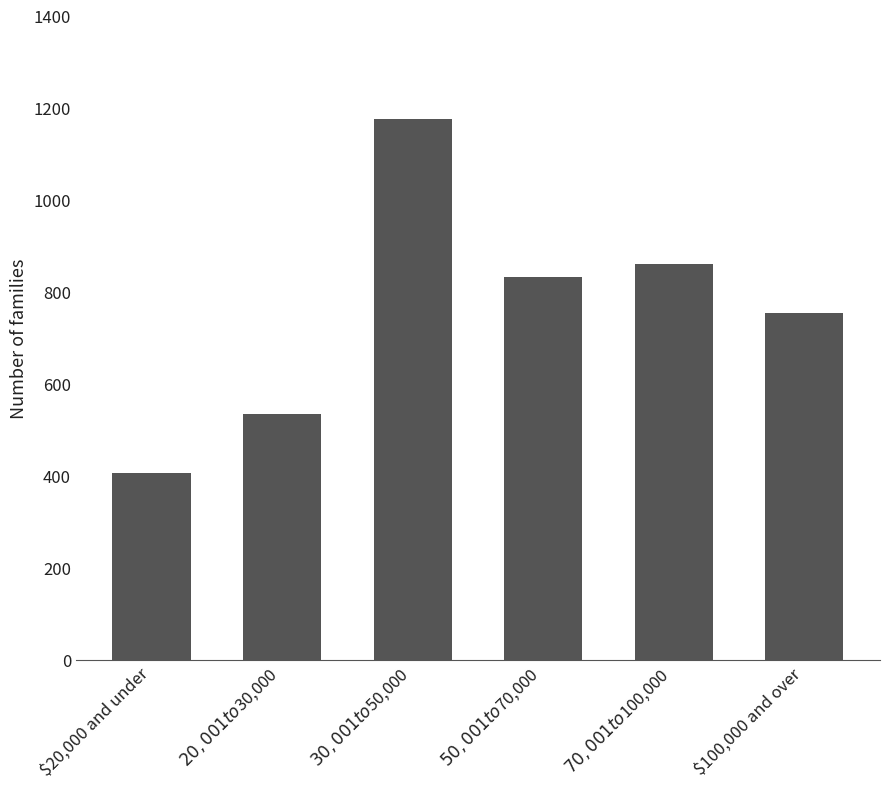

Approximately how many times larger is the value at $100,000 and over compared to $50,001 to $70,000?

0.9